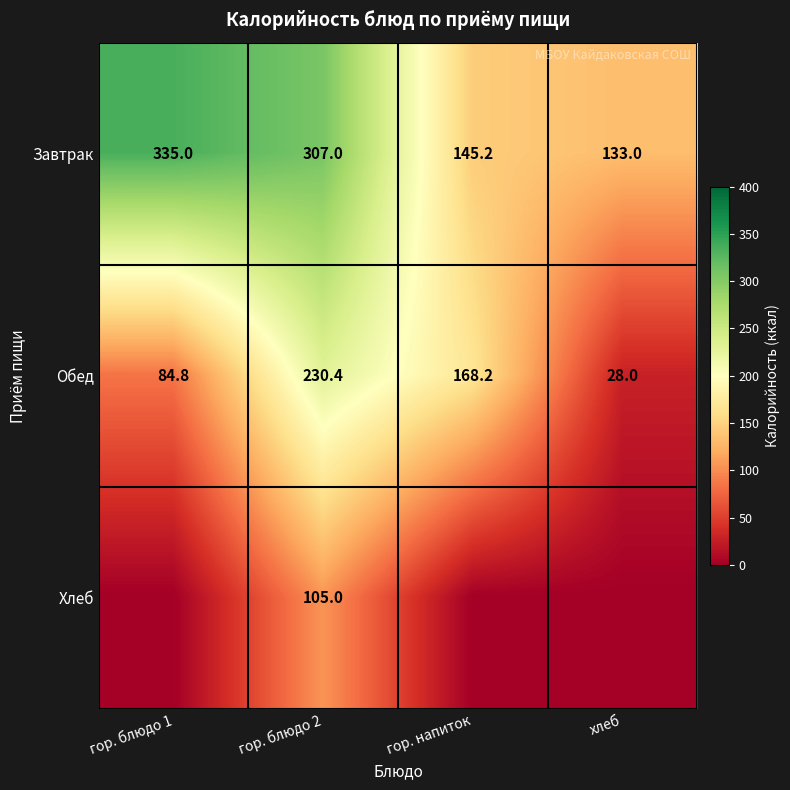

Is it true that Завтрак equals 234.6 at гор. напиток?

False